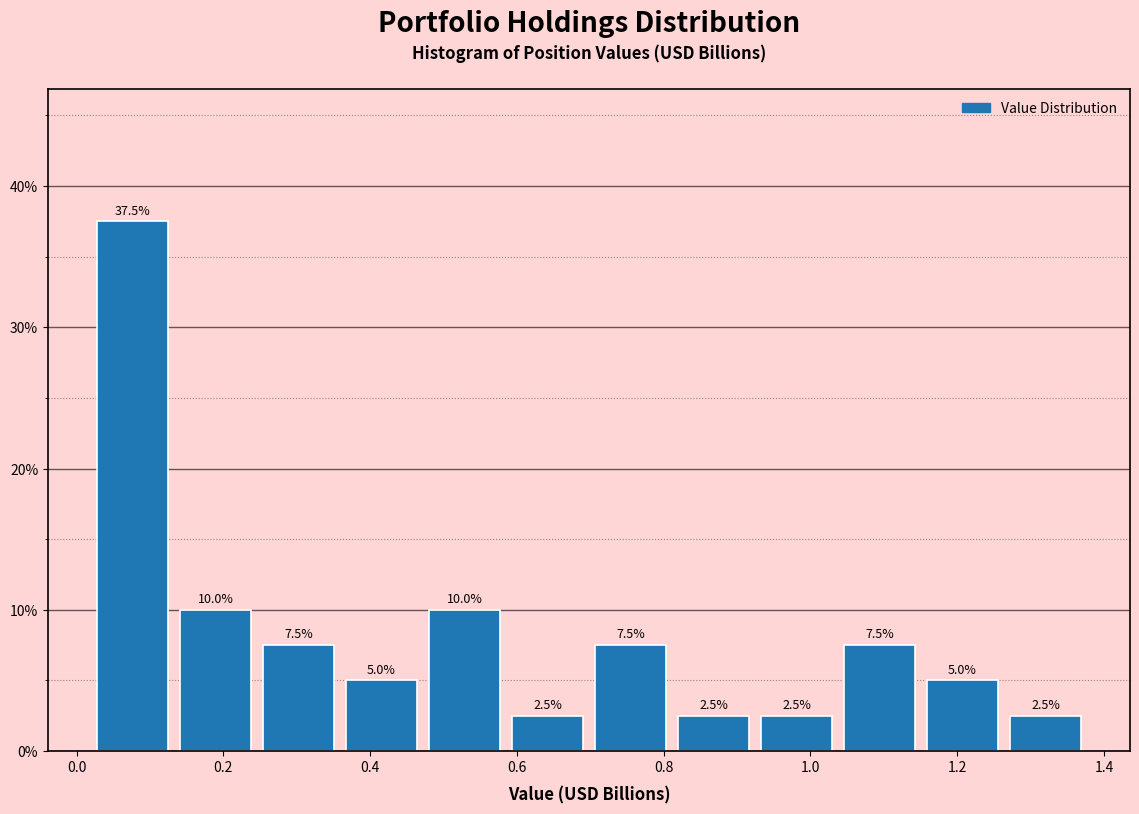

Reading left to right, list every bar in this chart as the range it spans on the x-axis followed by its height. The bar edges are not printed on the chart, so give them approximately, as read against the axis.

0.02 to 0.14: 37.5
0.14 to 0.26: 10.0
0.26 to 0.36: 7.5
0.36 to 0.48: 5.0
0.48 to 0.60: 10.0
0.60 to 0.70: 2.5
0.70 to 0.82: 7.5
0.82 to 0.94: 2.5
0.94 to 1.04: 2.5
1.04 to 1.16: 7.5
1.16 to 1.28: 5.0
1.28 to 1.38: 2.5